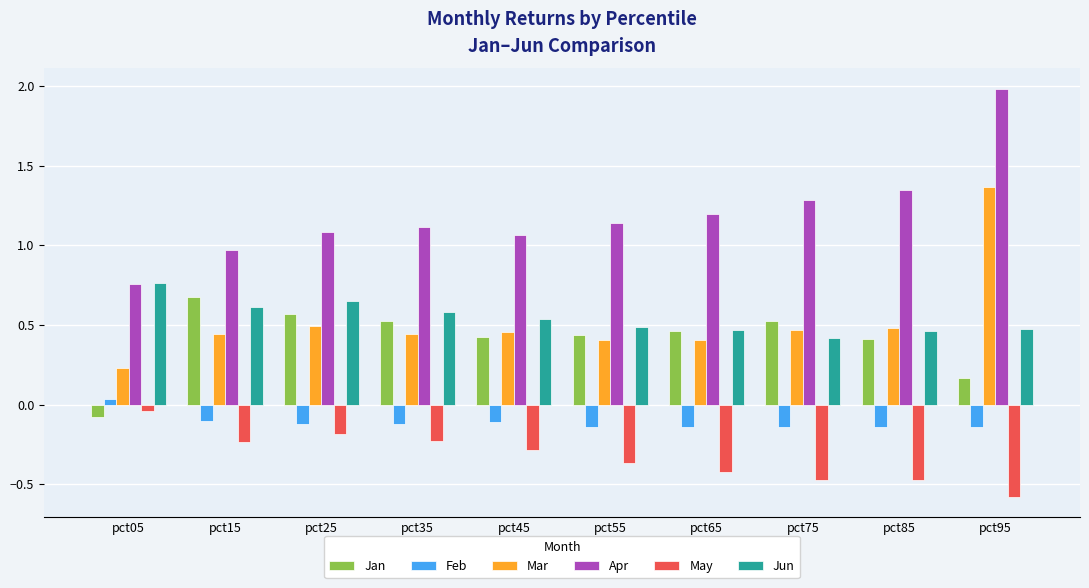

At which category is the sum across all series the highest?

pct95